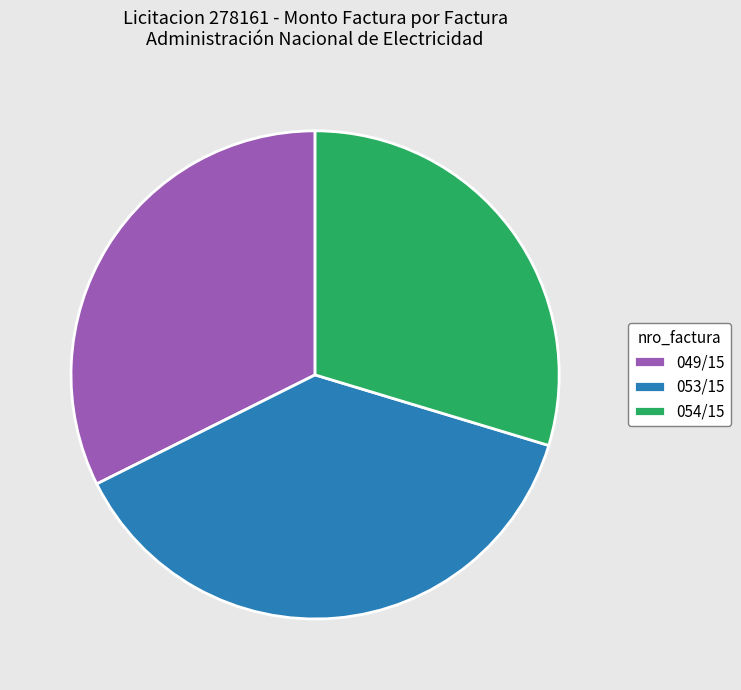

Is the sum of 054/15 and 053/15 greater than half?

Yes